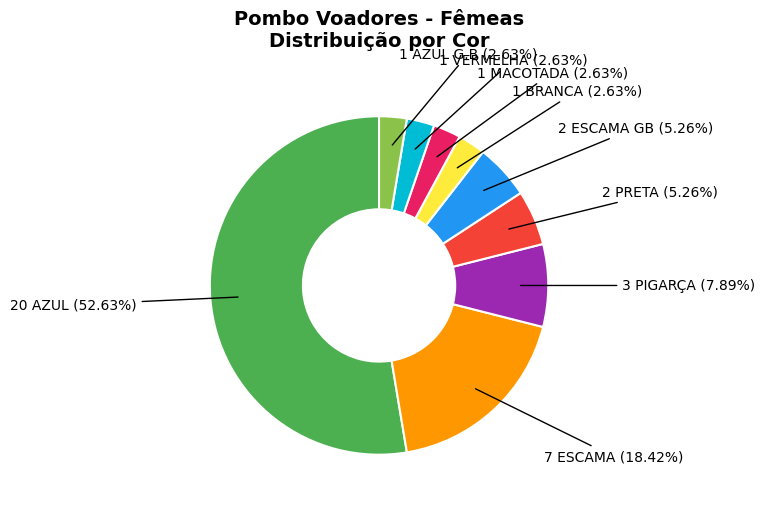

Does any single category account for the majority?

Yes